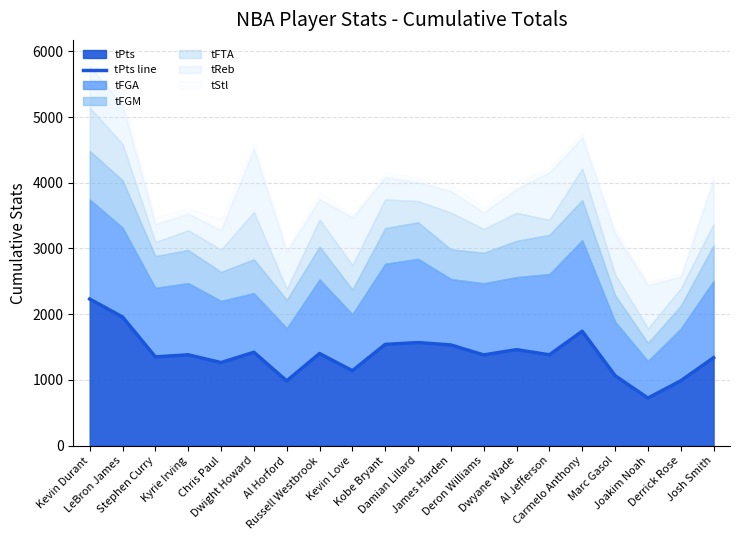

What is the sum of all values?

27855.5